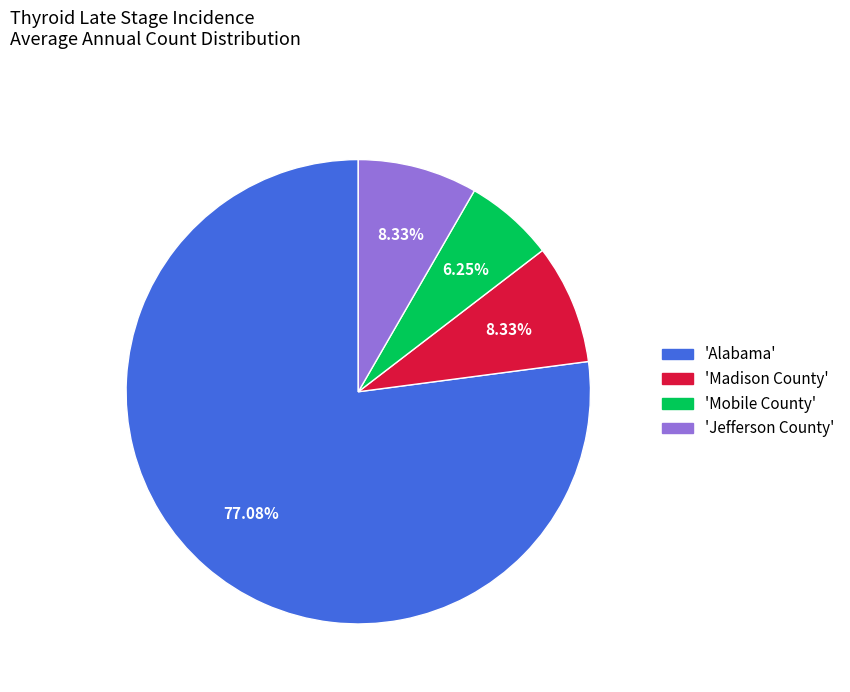

What is the majority slice?

'Alabama'